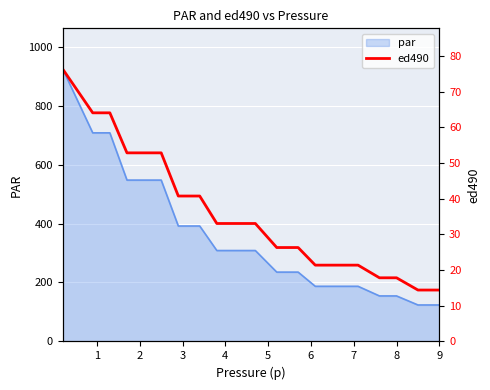

How many values are below 33?

9